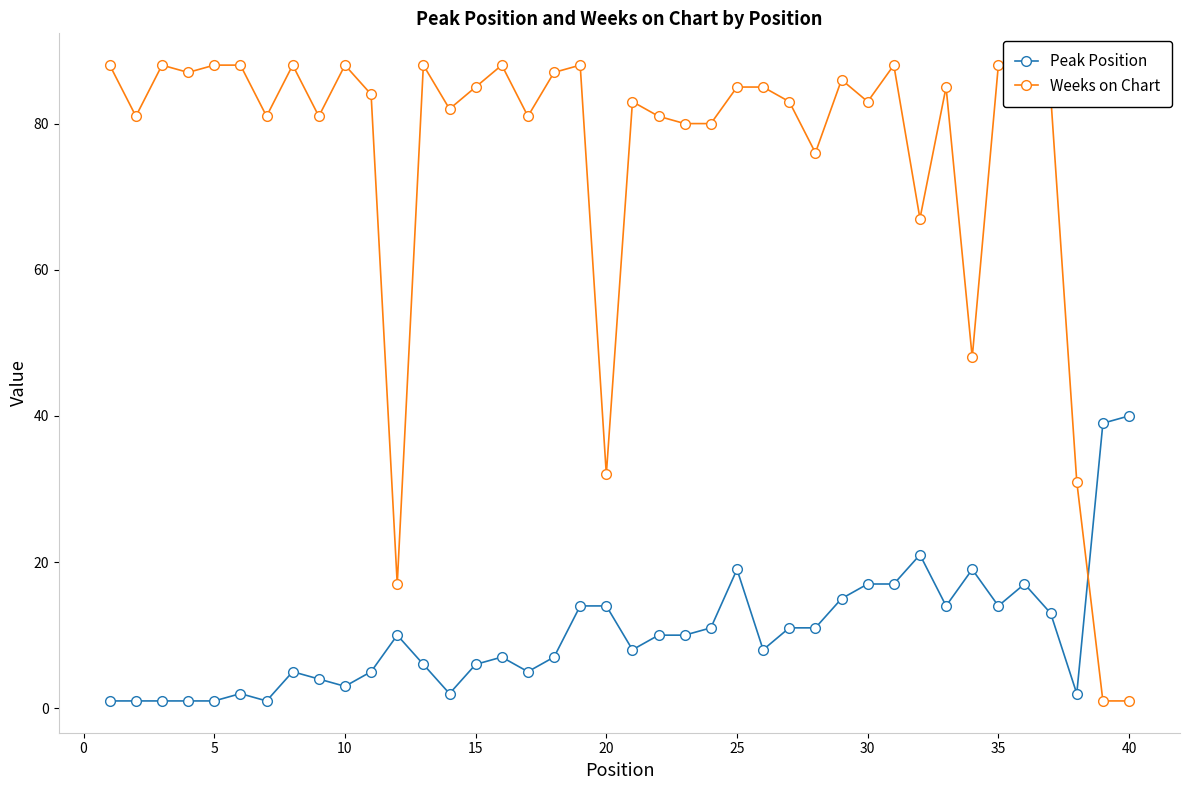

Rank the series by their average value, from lowest to highest.

Peak Position, Weeks on Chart